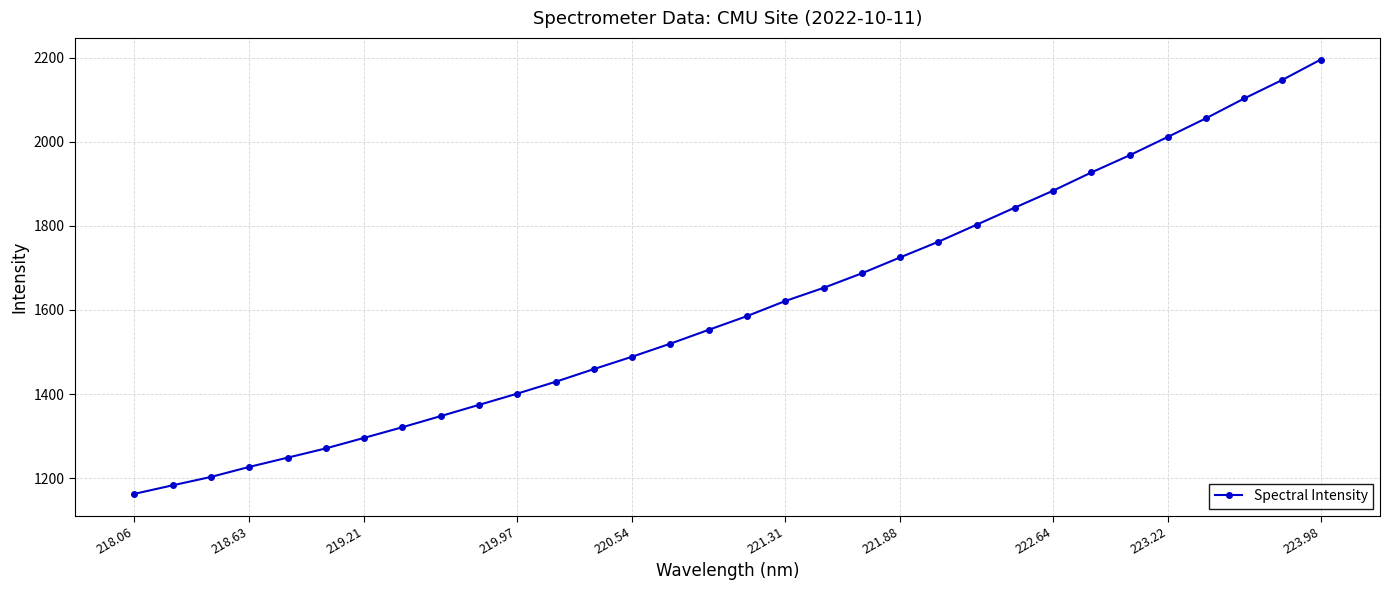

What is the sum of all values?

51456.6